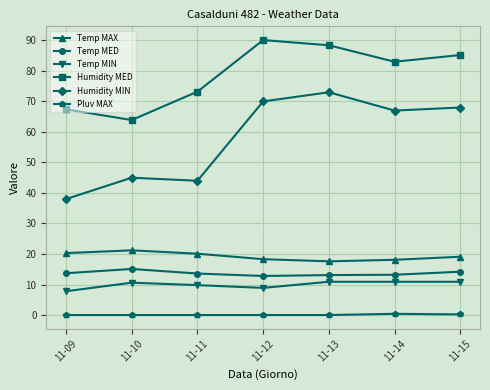

True or false: Temp MED and Temp MAX cross at least once.

False